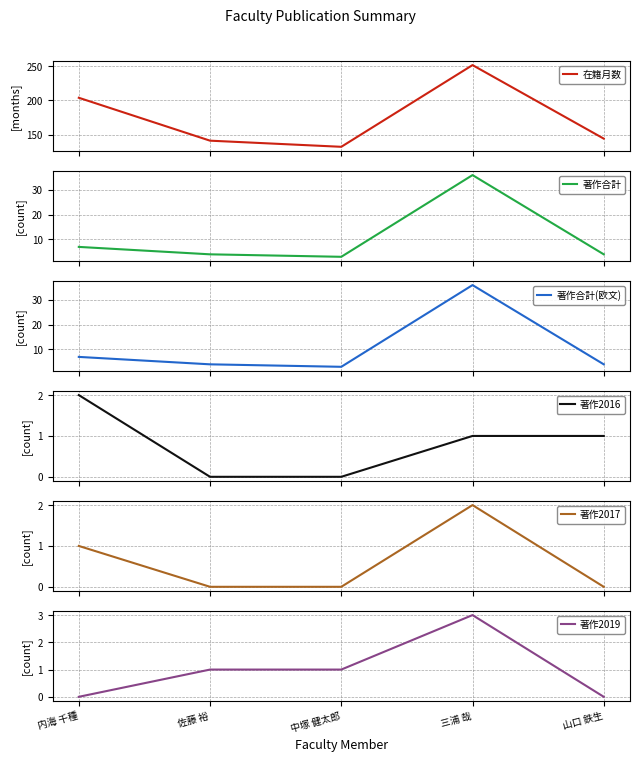

What is the difference between the second highest and minimum values in the 著作合計(欧文) series?

4